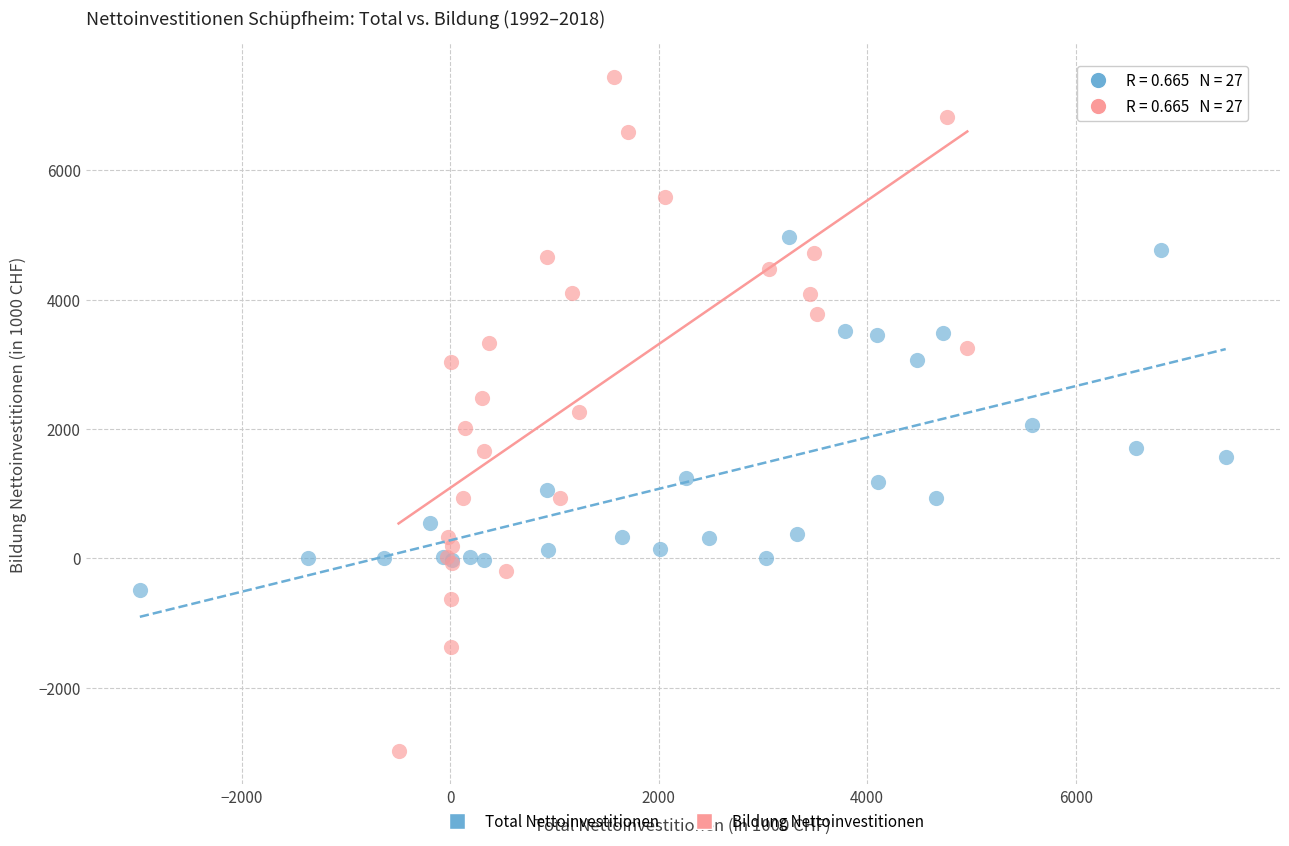

Which series reaches the maximum Y coordinate?

Bildung Nettoinvestitionen